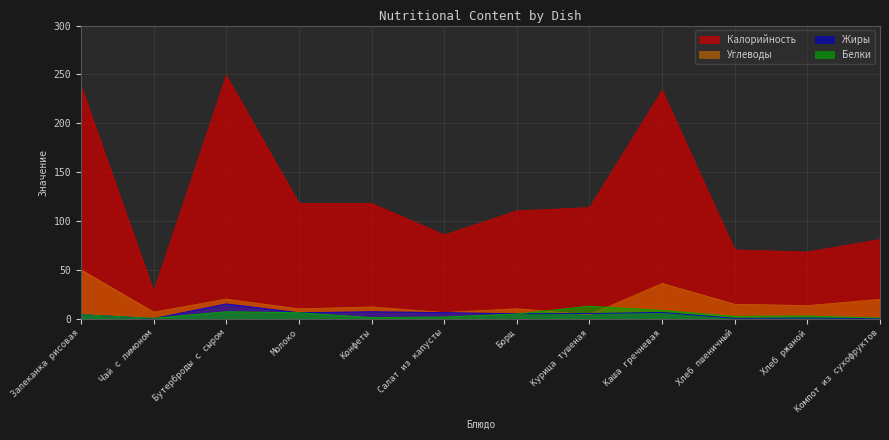

Reading left to right, list all the values displayed in this chart.

Калорийность: 238.0	27.9	249.0	118.0	118.0	85.7	110.4	113.8	233.7	70.3	68.3	81.0
Белки: 4.0	0.3	7.0	6.0	1.0	1.6	4.7	12.7	8.3	2.3	2.7	0.5
Жиры: 4.0	0.0	15.0	6.0	7.0	6.1	5.0	5.1	6.3	0.2	0.5	0.0
Углеводы: 50.0	6.7	20.0	10.0	12.0	6.2	10.1	4.0	36.0	14.8	13.3	19.8